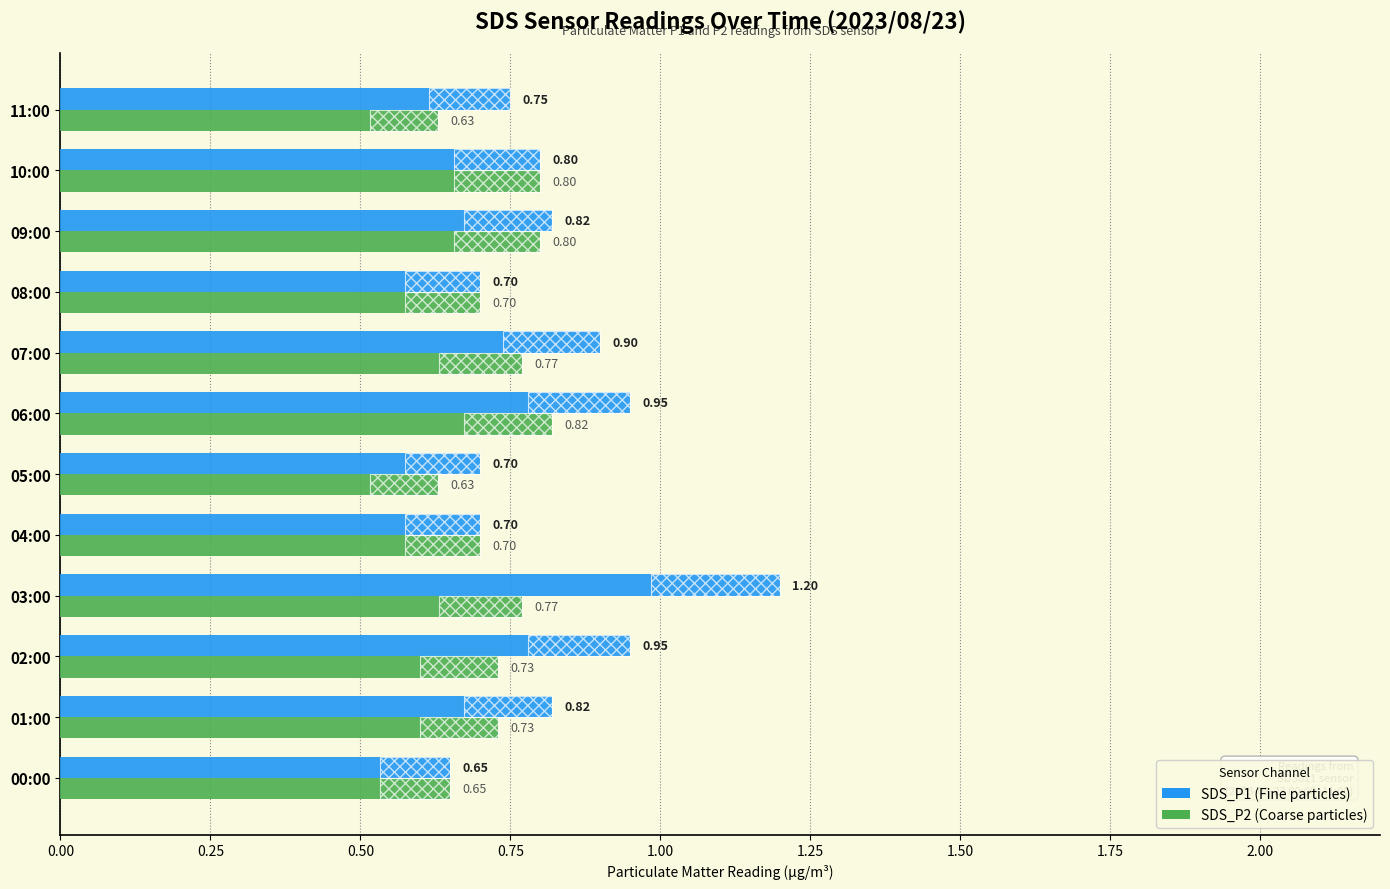

Rank the series at 03:00 from highest to lowest value.

SDS_P1, SDS_P2